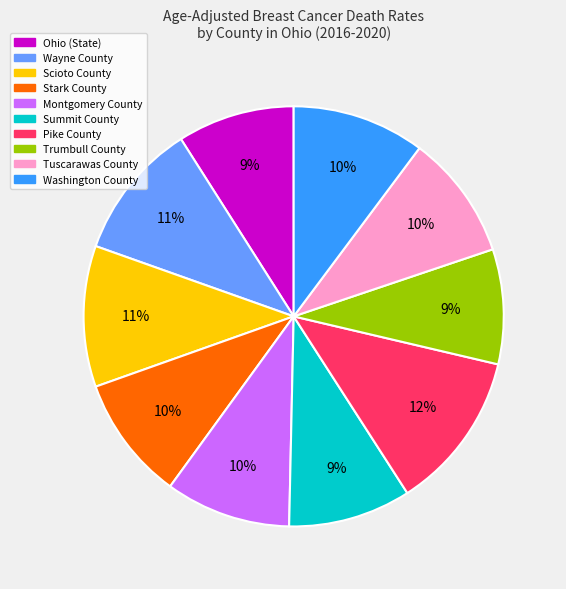

To the nearest percent, what portion does Scioto County represent?

11%